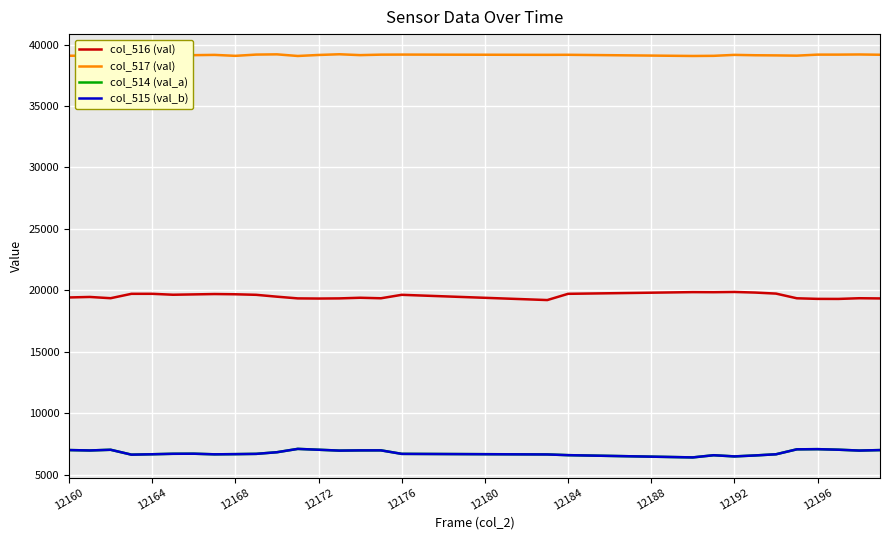

What is the minimum value shown in the chart?

6422